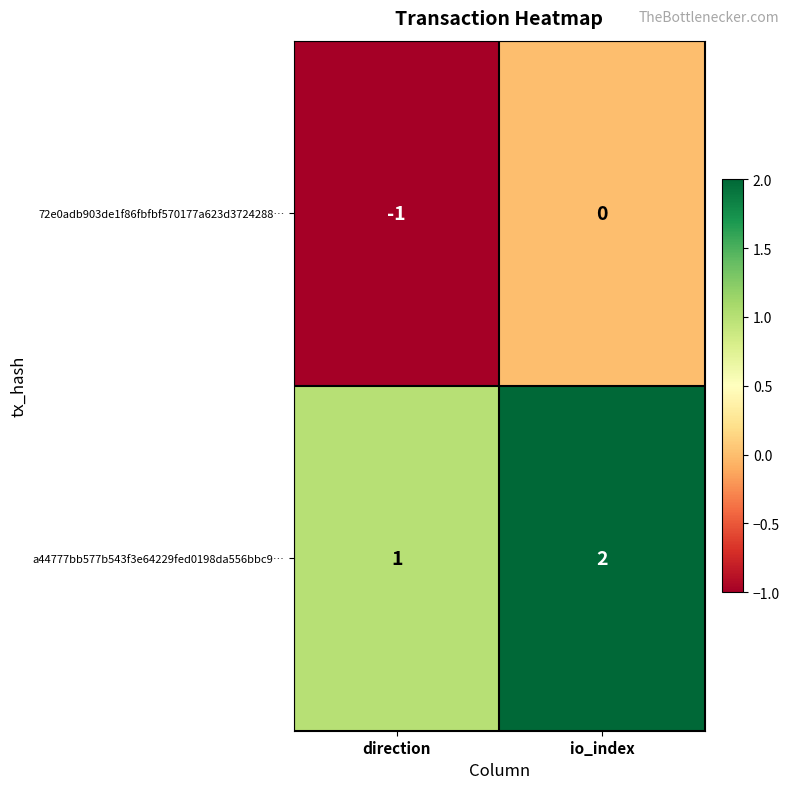

List the series in order of their peak value, lowest first.

72e0adb903de1f86fbfbf570177a623d3724288…, a44777bb577b543f3e64229fed0198da556bbc9…